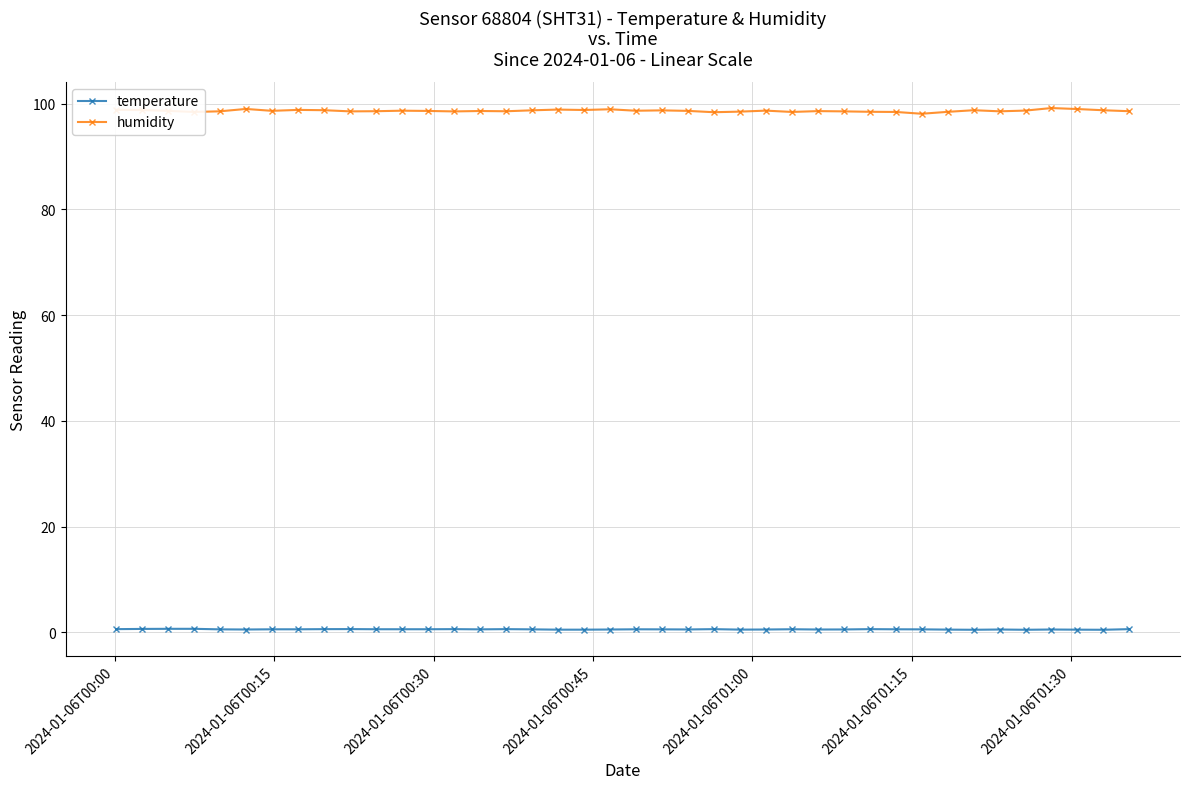

True or false: temperature and humidity cross at least once.

False